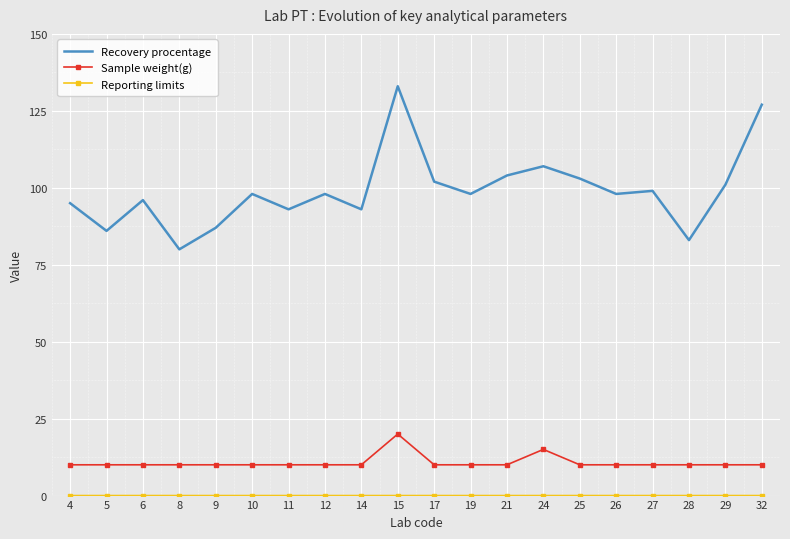

True or false: Sample weight(g) and Recovery procentage intersect in this chart.

False